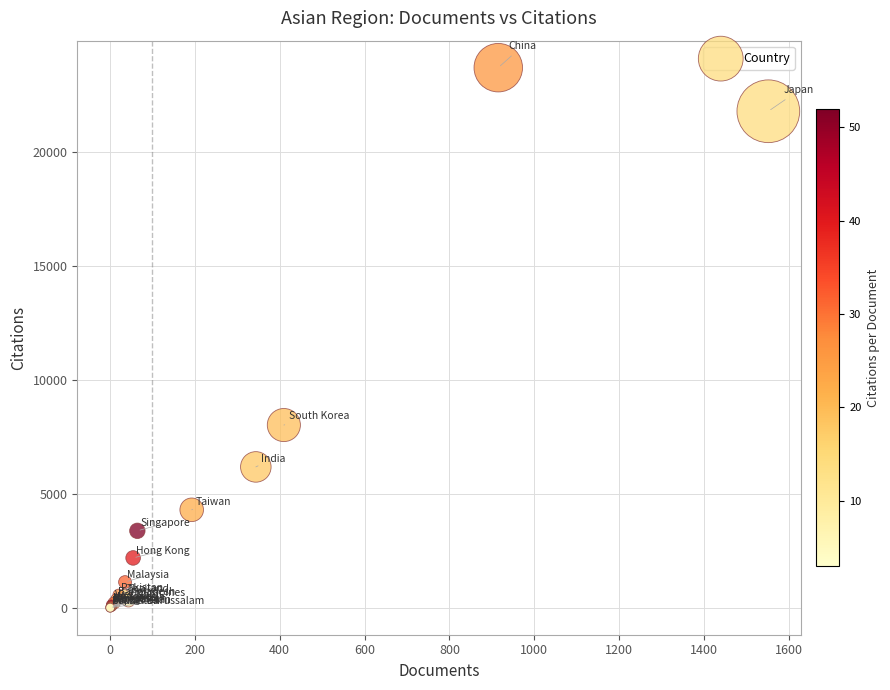

What Y value in the scatter plot is closest to 11847?

8016